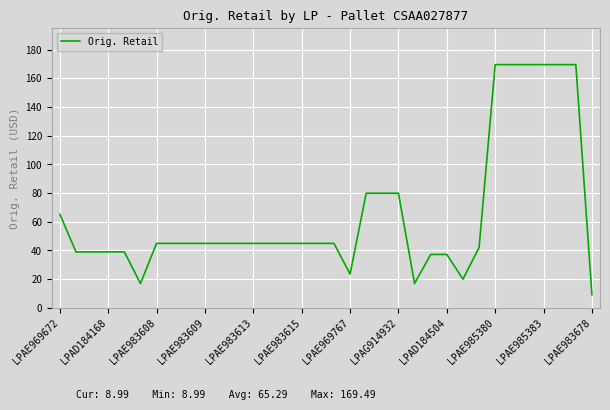

Reading right to left, list all the values displayed in this chart.

9.0	169.5	169.5	169.5	169.5	169.5	169.5	42.0	20.0	37.2	37.2	17.0	79.9	79.9	79.9	23.6	44.9	44.9	44.9	44.9	44.9	44.9	44.9	44.9	44.9	44.9	44.9	44.9	17.0	39.0	39.0	39.0	39.0	65.3